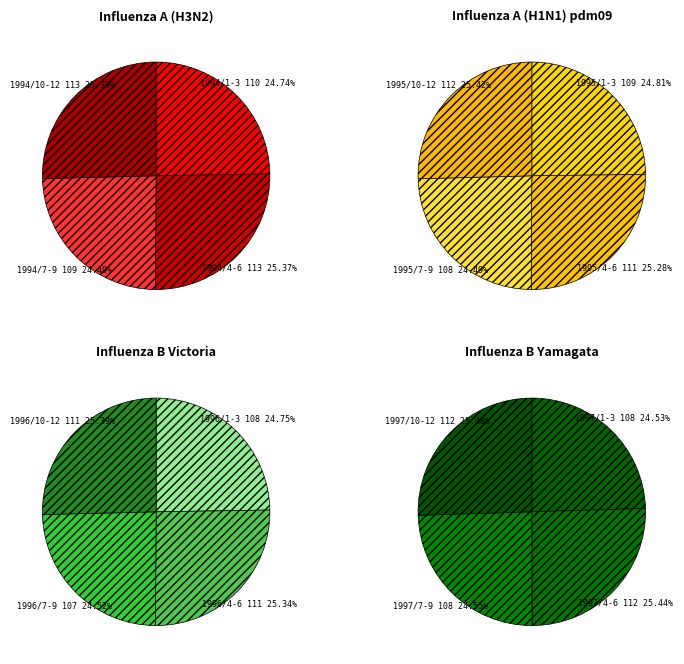

Is there any slice that represents more than half of the pie?

No